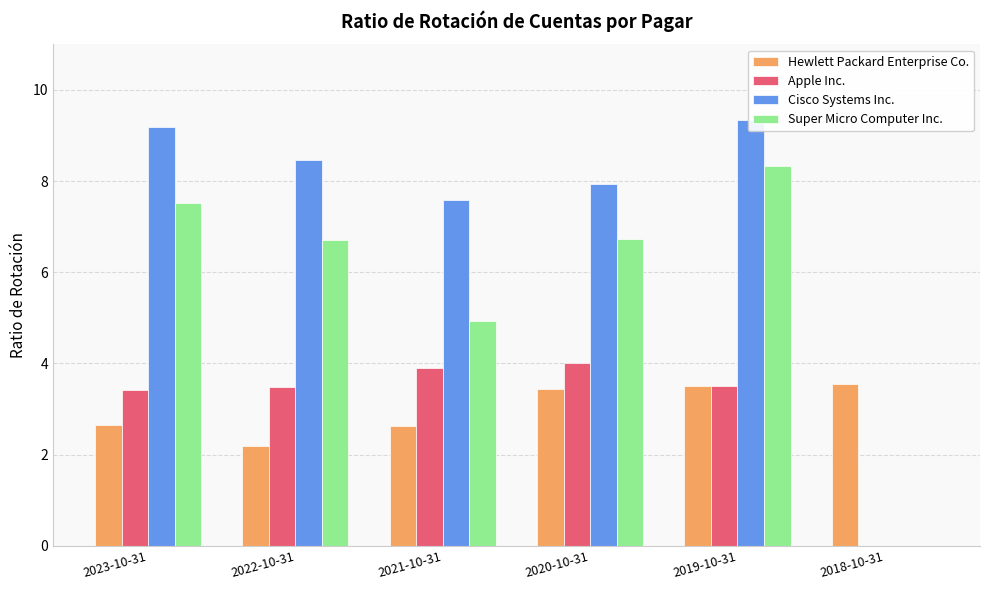

At how many categories does at least one series exceed 0?

6